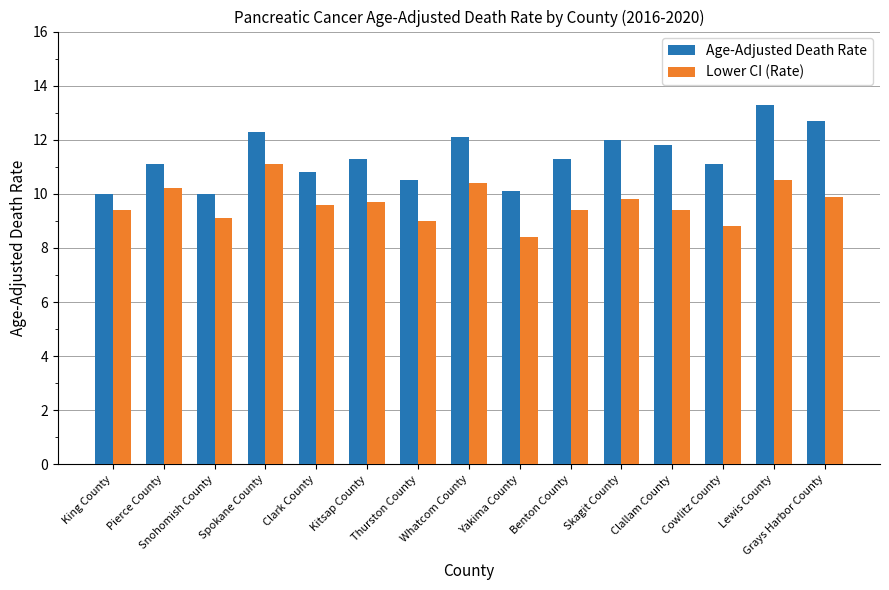

Which series has the widest spread of values?

Age-Adjusted Death Rate